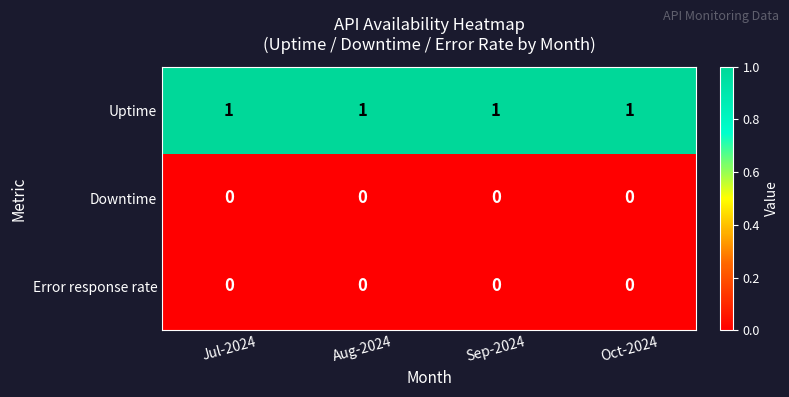

Is it true that Error response rate equals 0 at Oct-2024?

True